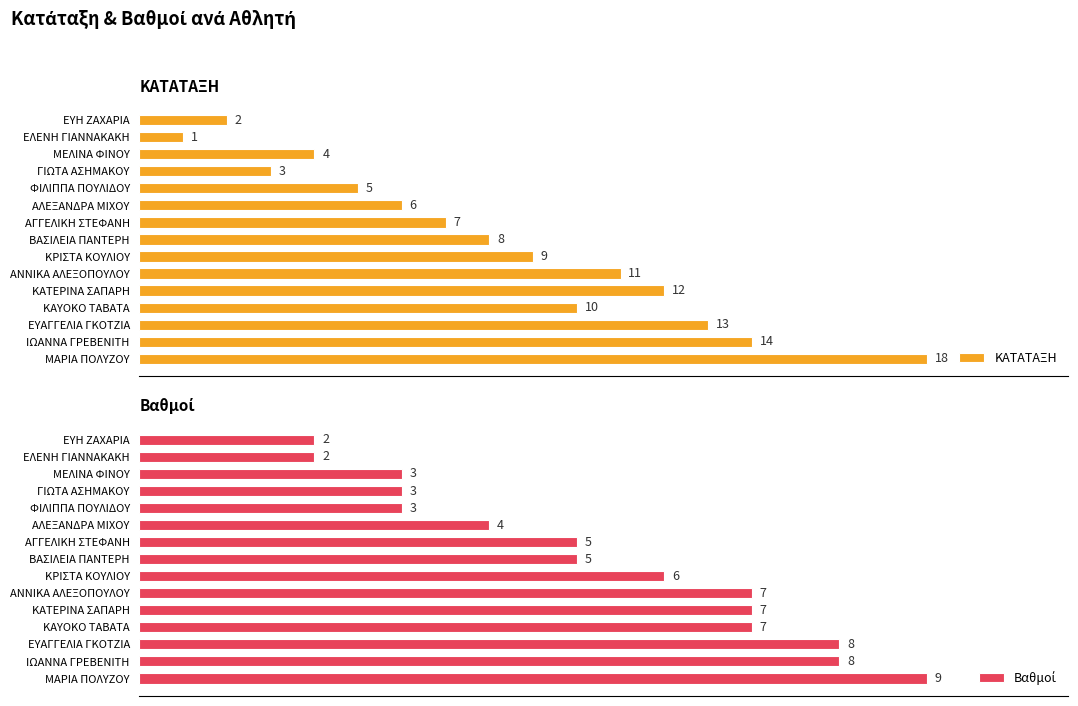

Between ΦΙΛΙΠΠΑ ΠΟΥΛΙΔΟΥ and ΚΡΙΣΤΑ ΚΟΥΛΙΟΥ, which series saw the biggest shift?

ΚΑΤΑΤΑΞΗ